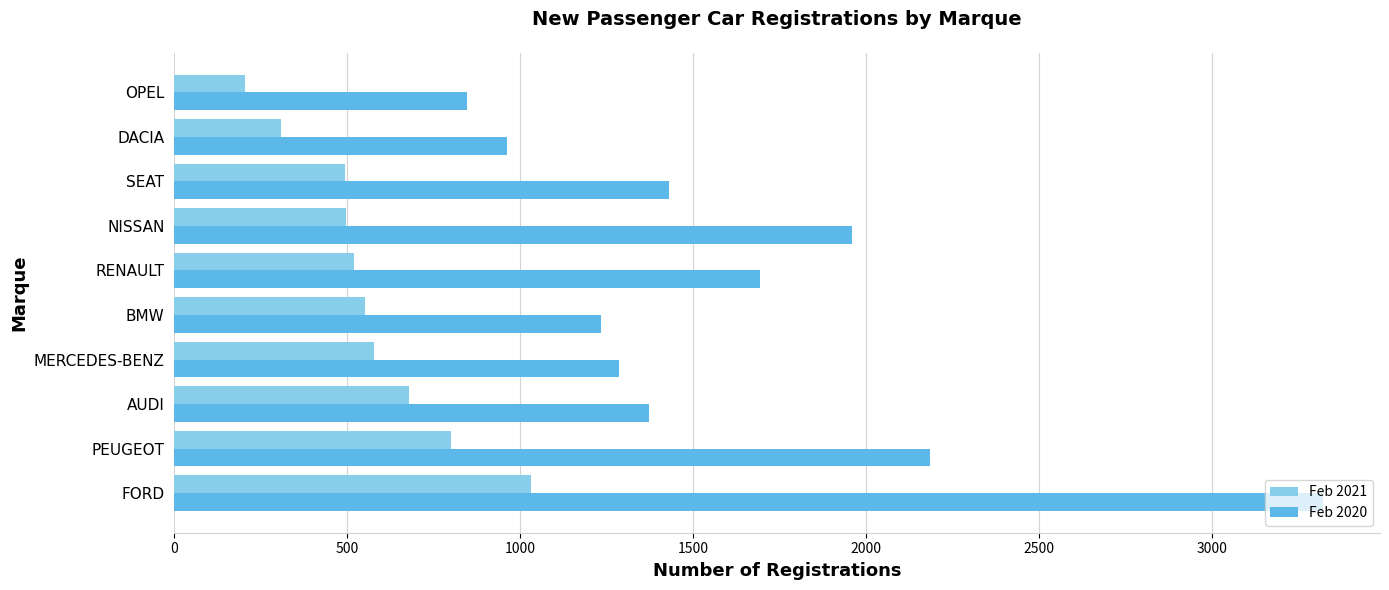

What is the total value across all series at MERCEDES-BENZ?

1862